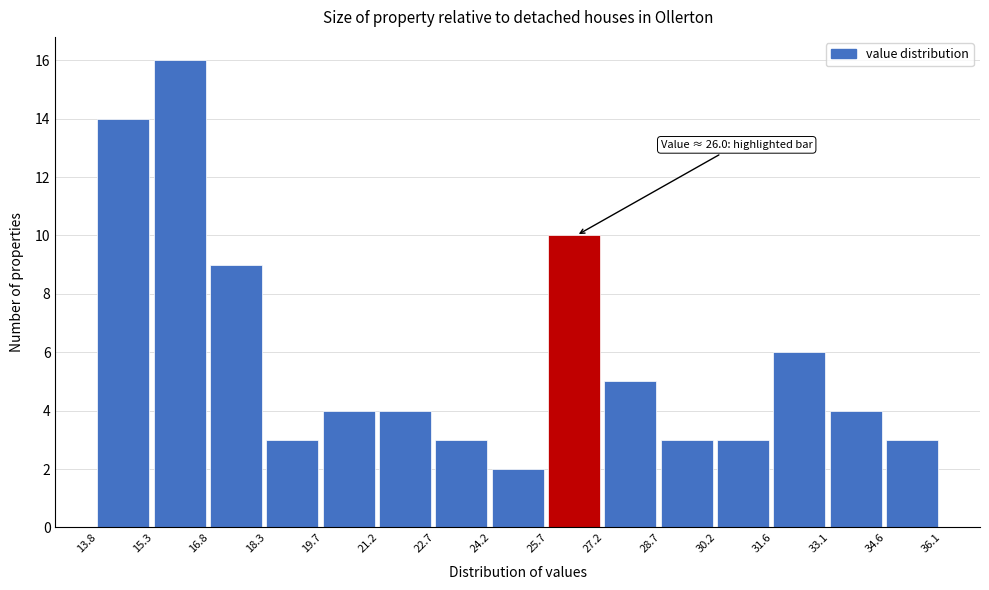

Which range on the x-axis has the tallest bar?

15.3 to 16.8